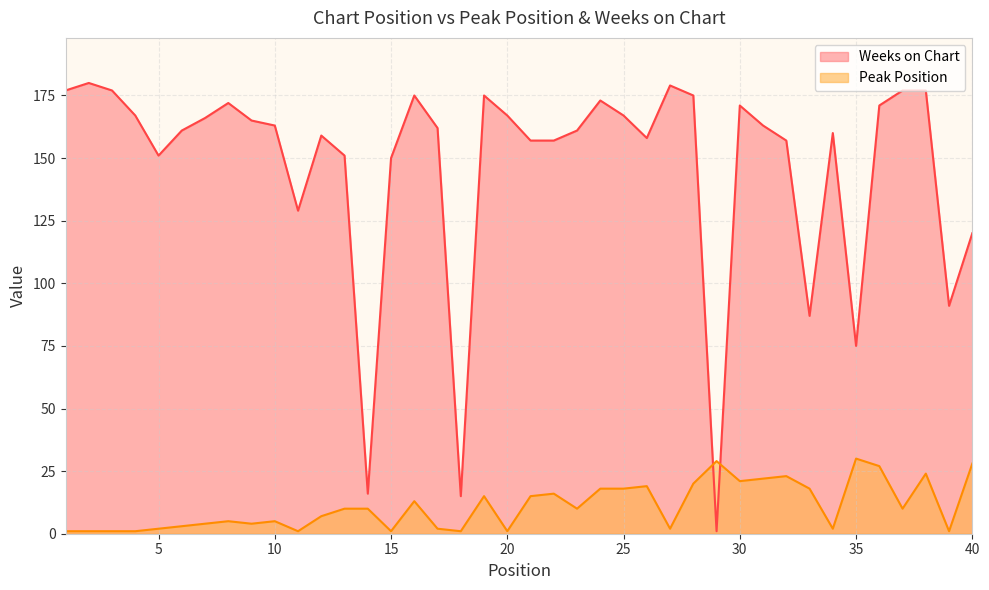

Reading right to left, what are all the values shown in this chart?

Peak Position: 40=28	39=1	38=24	37=10	36=27	35=30	34=2	33=18	32=23	31=22	30=21	29=29	28=20	27=2	26=19	25=18	24=18	23=10	22=16	21=15	20=1	19=15	18=1	17=2	16=13	15=1	14=10	13=10	12=7	11=1	10=5	9=4	8=5	7=4	6=3	5=2	4=1	3=1	2=1	1=1
Weeks on Chart: 40=120	39=91	38=177	37=177	36=171	35=75	34=160	33=87	32=157	31=163	30=171	29=1	28=175	27=179	26=158	25=167	24=173	23=161	22=157	21=157	20=167	19=175	18=15	17=162	16=175	15=150	14=16	13=151	12=159	11=129	10=163	9=165	8=172	7=166	6=161	5=151	4=167	3=177	2=180	1=177